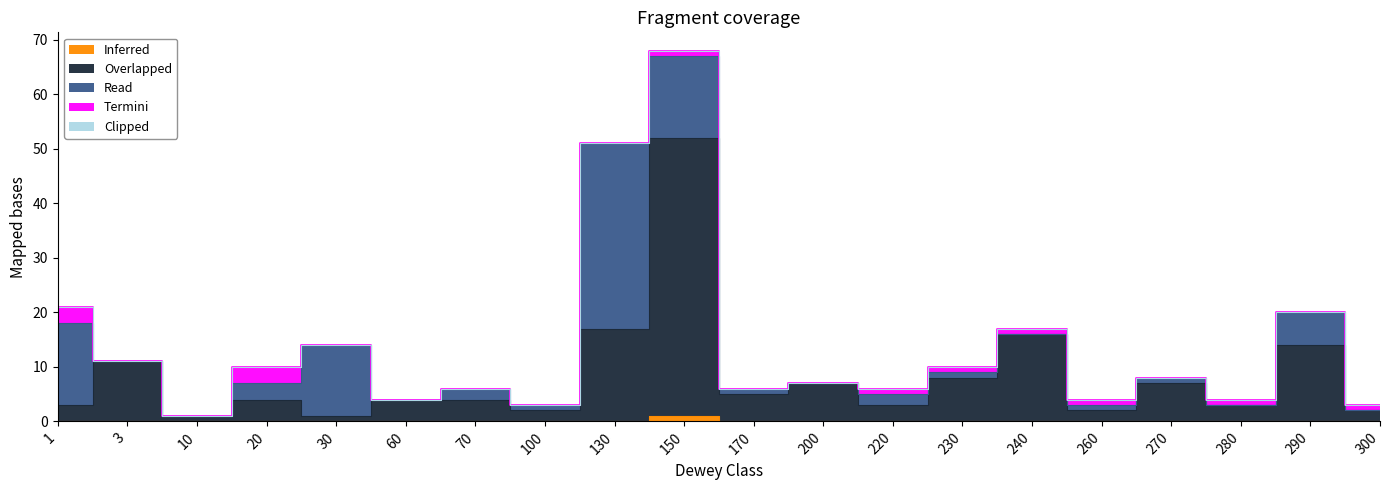

Which series changed the most between 3 and 300?

Overlapped